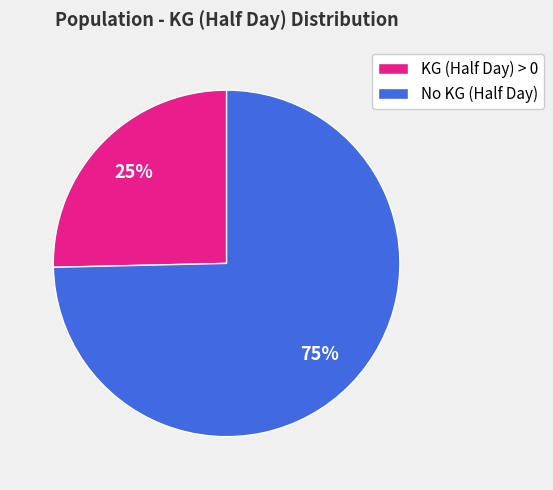

Count the number of slices in the pie.

2